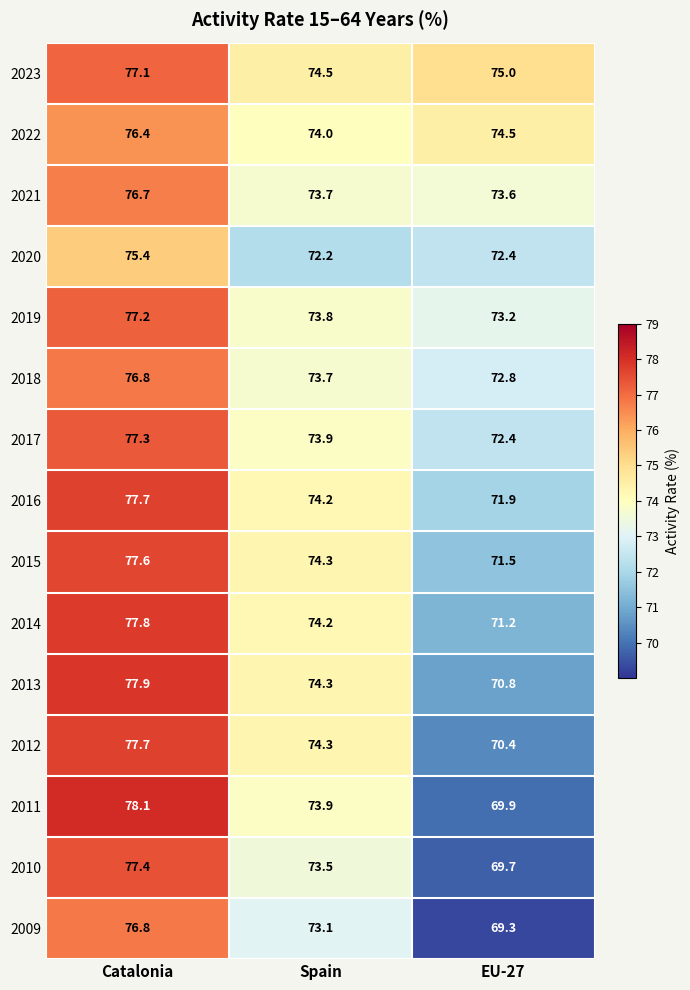

The value of 2014 at Catalonia is 77.8. True or false?

True